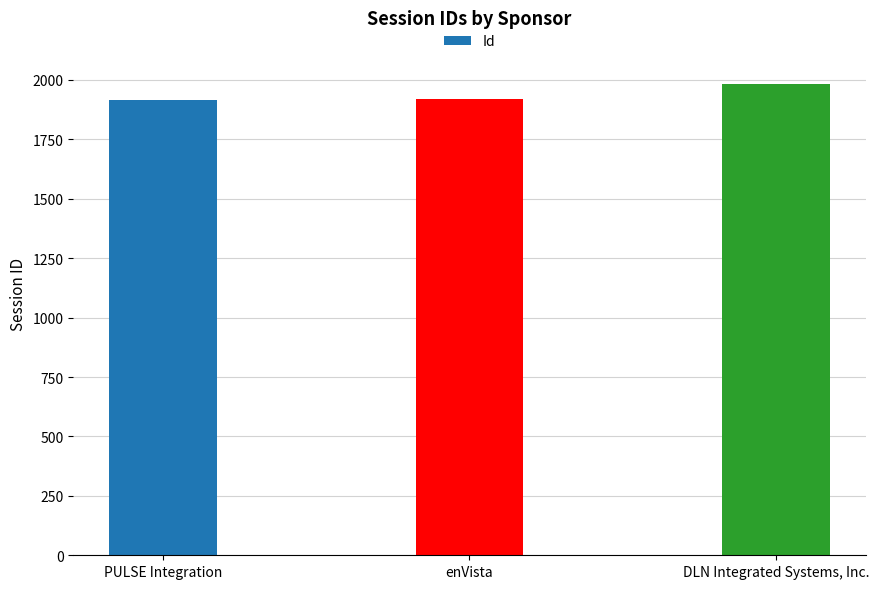

What is the smallest value displayed?

1917